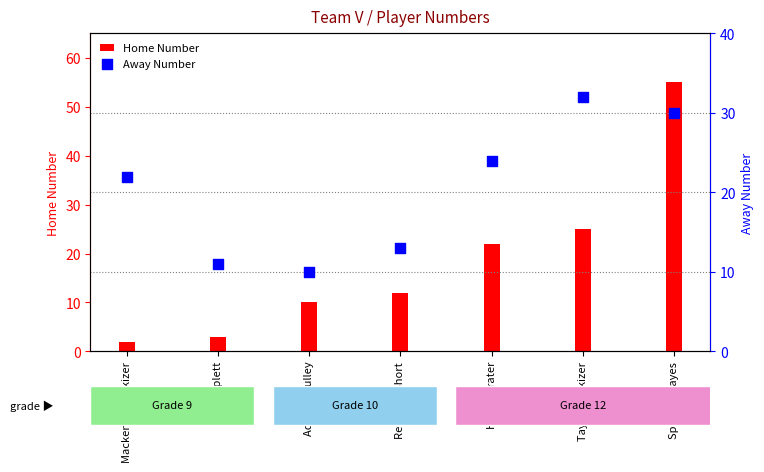

At how many categories does at least one series exceed 22?

3